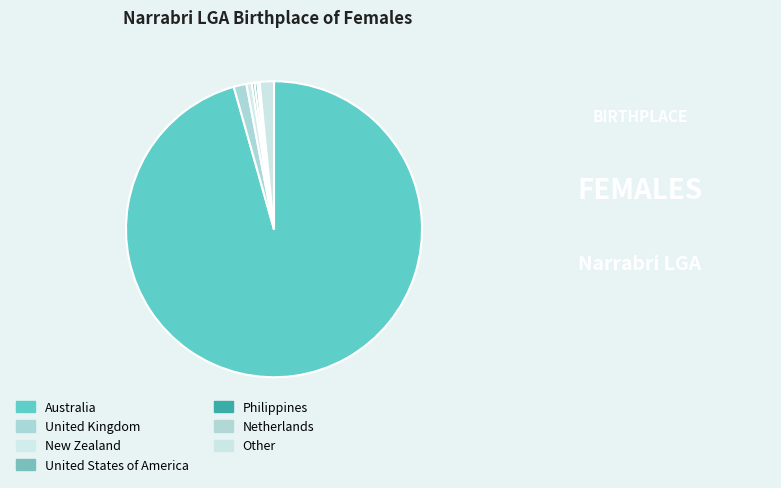

What percentage is the Australia slice, to the nearest percent?

96%